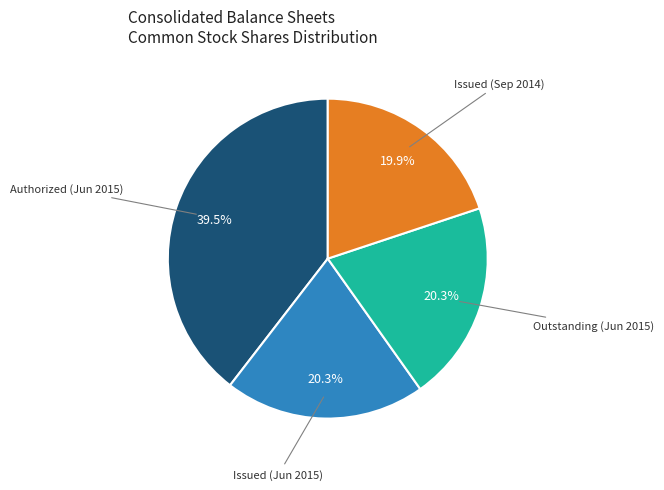

Does any single category account for the majority?

No